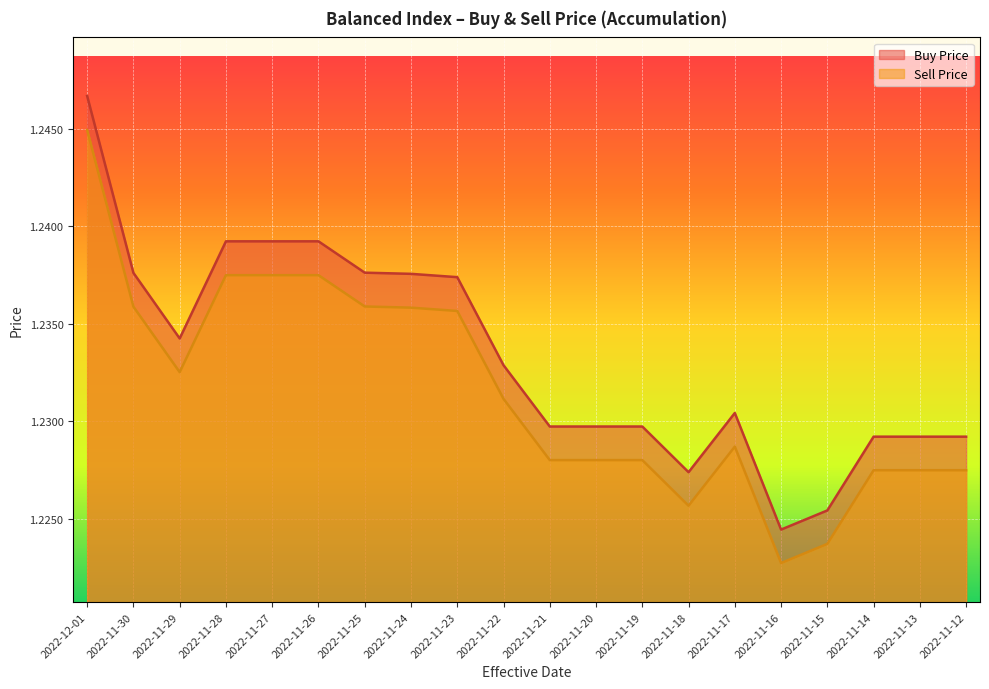

What position from the left is 2022-11-26?

6